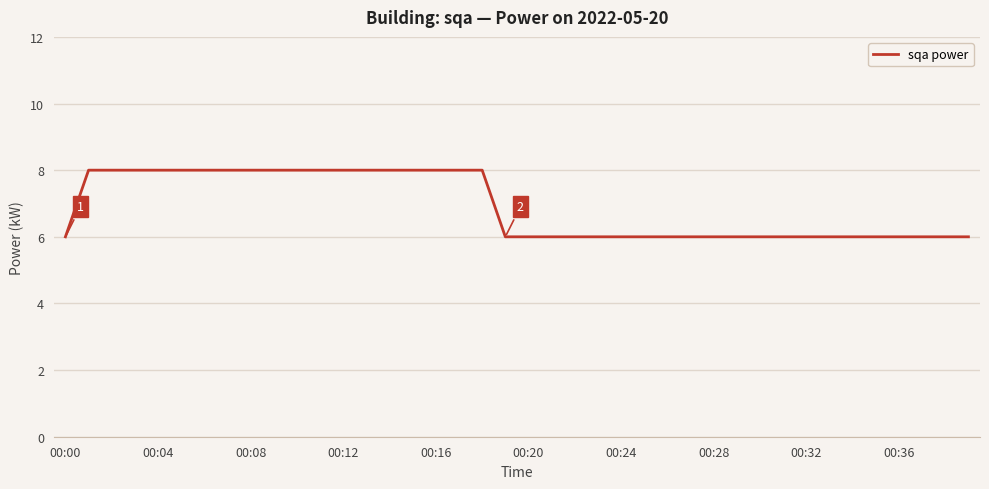

What is the minimum value shown in the chart?

6